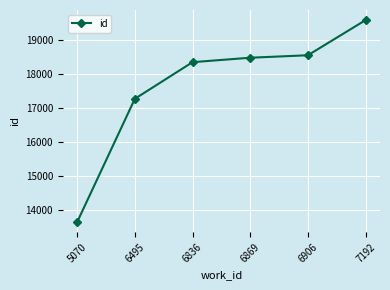

What is the value of the 4th point from the left?

18486